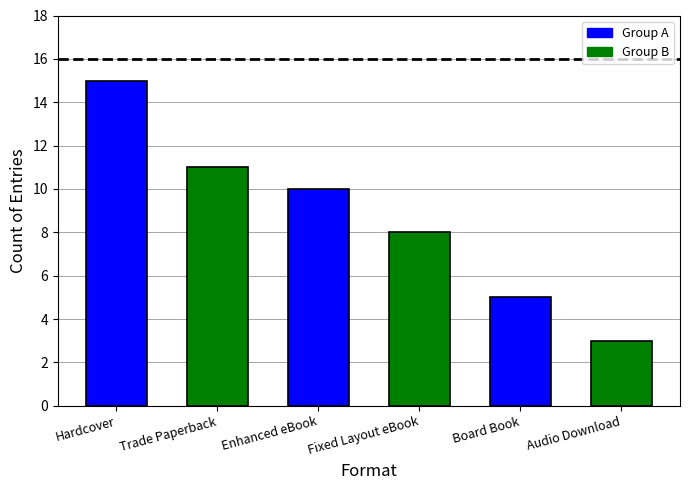

Is it true that the value at Audio Download is 1?

False